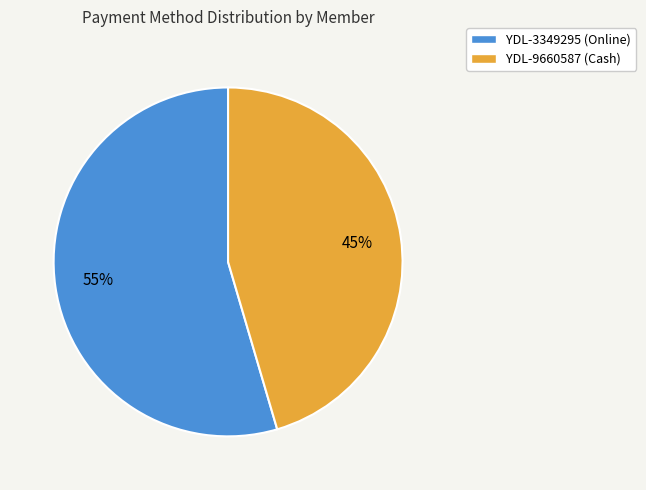

Which category accounts for the majority?

YDL-3349295 (Online)